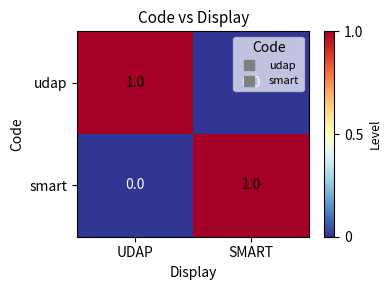

Is the value of smart at UDAP greater than the value of udap at UDAP?

No